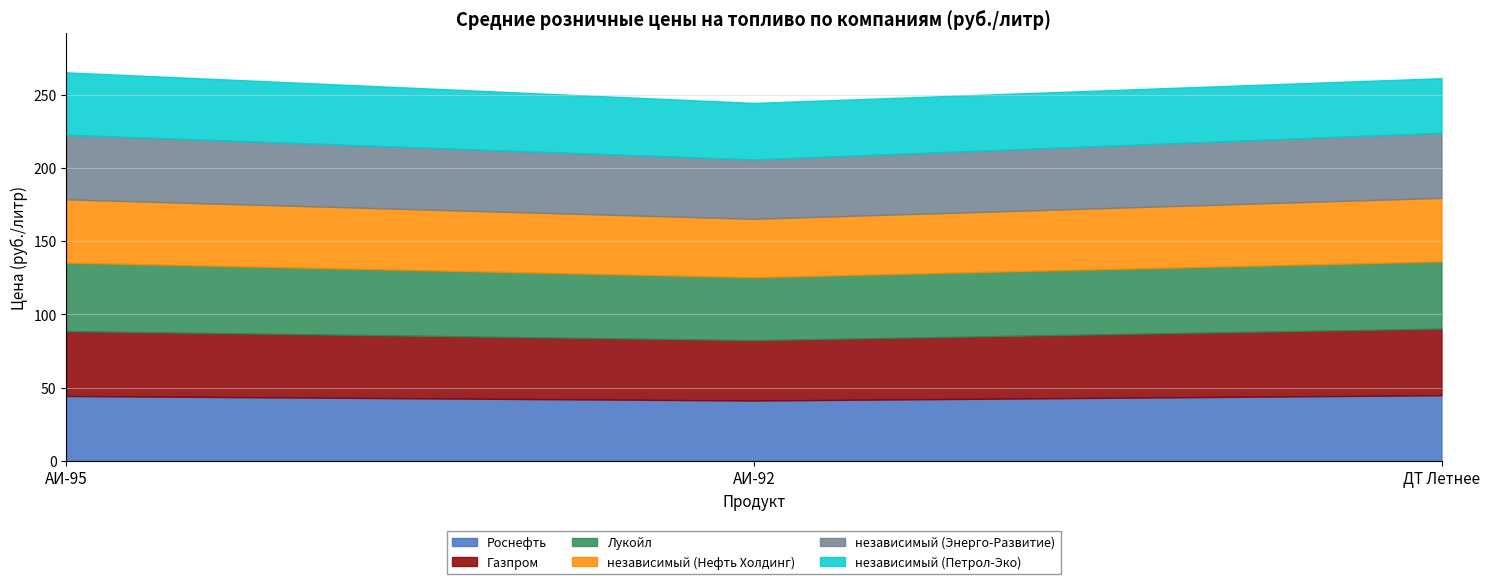

What is the difference between the maximum and minimum values in the независимый (Нефть Холдинг) series?

3.5